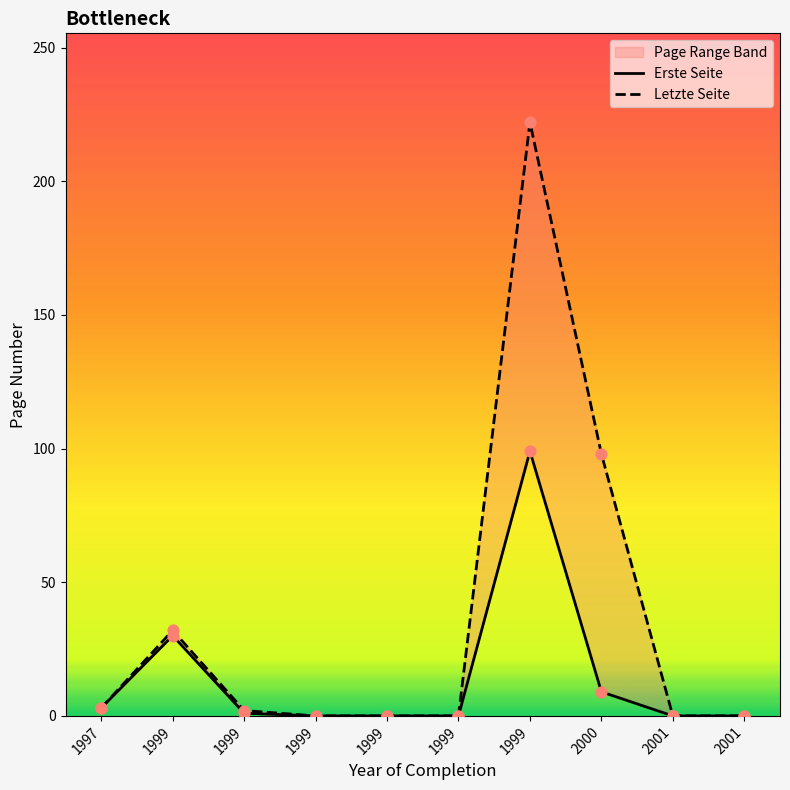

What are all the series names shown in the legend?

Erste Seite, Letzte Seite